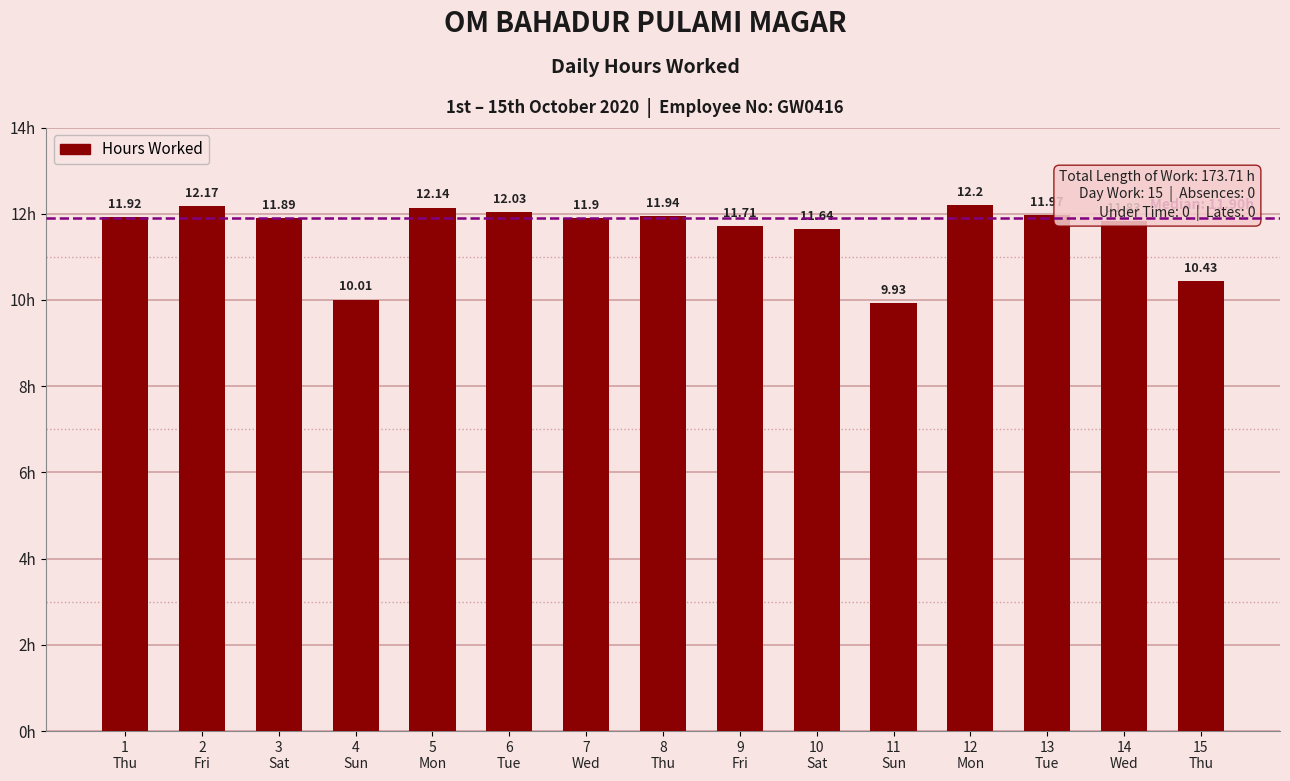

What is the approximate value at 7
Wed?

11.9